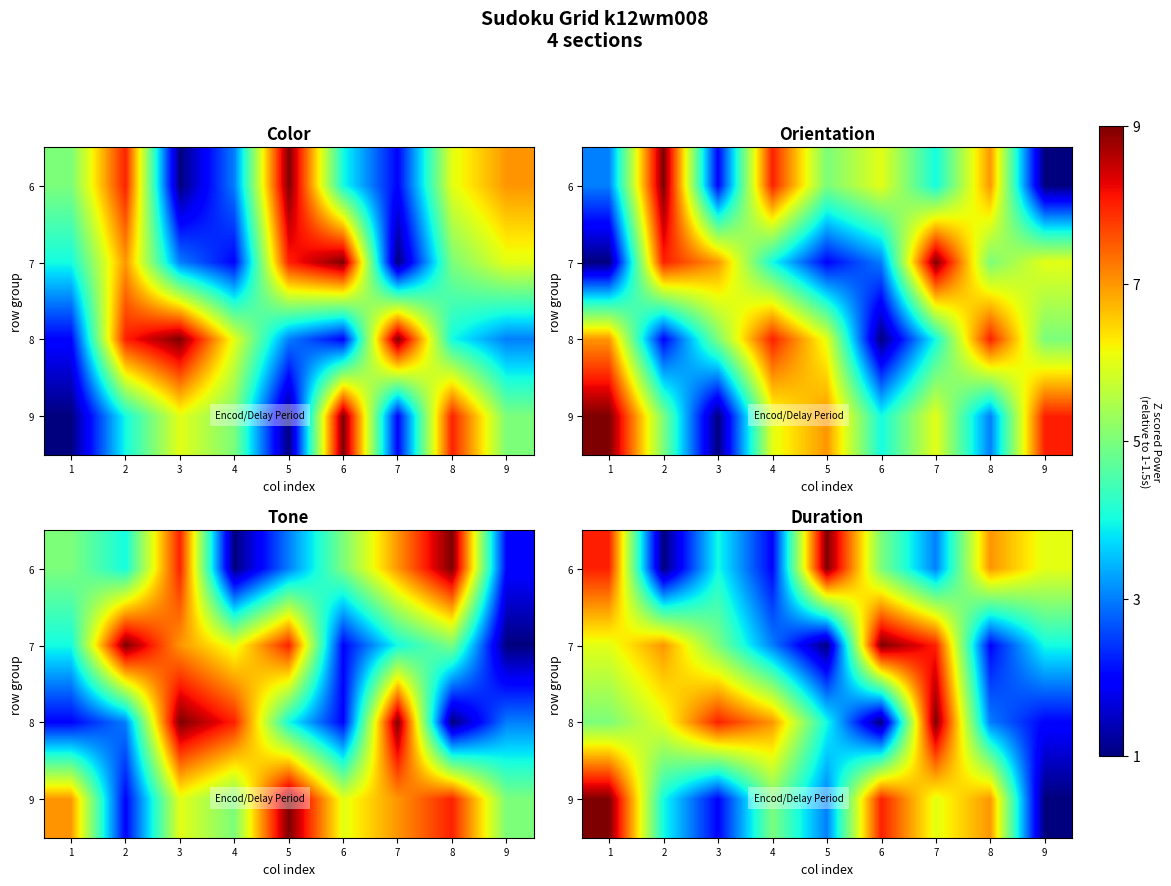

Is it true that 7 equals 7 at 2?

True